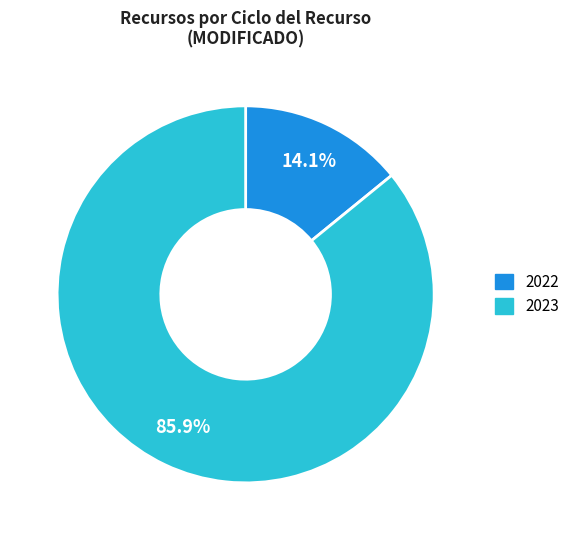

Which slice is the smallest?

2022